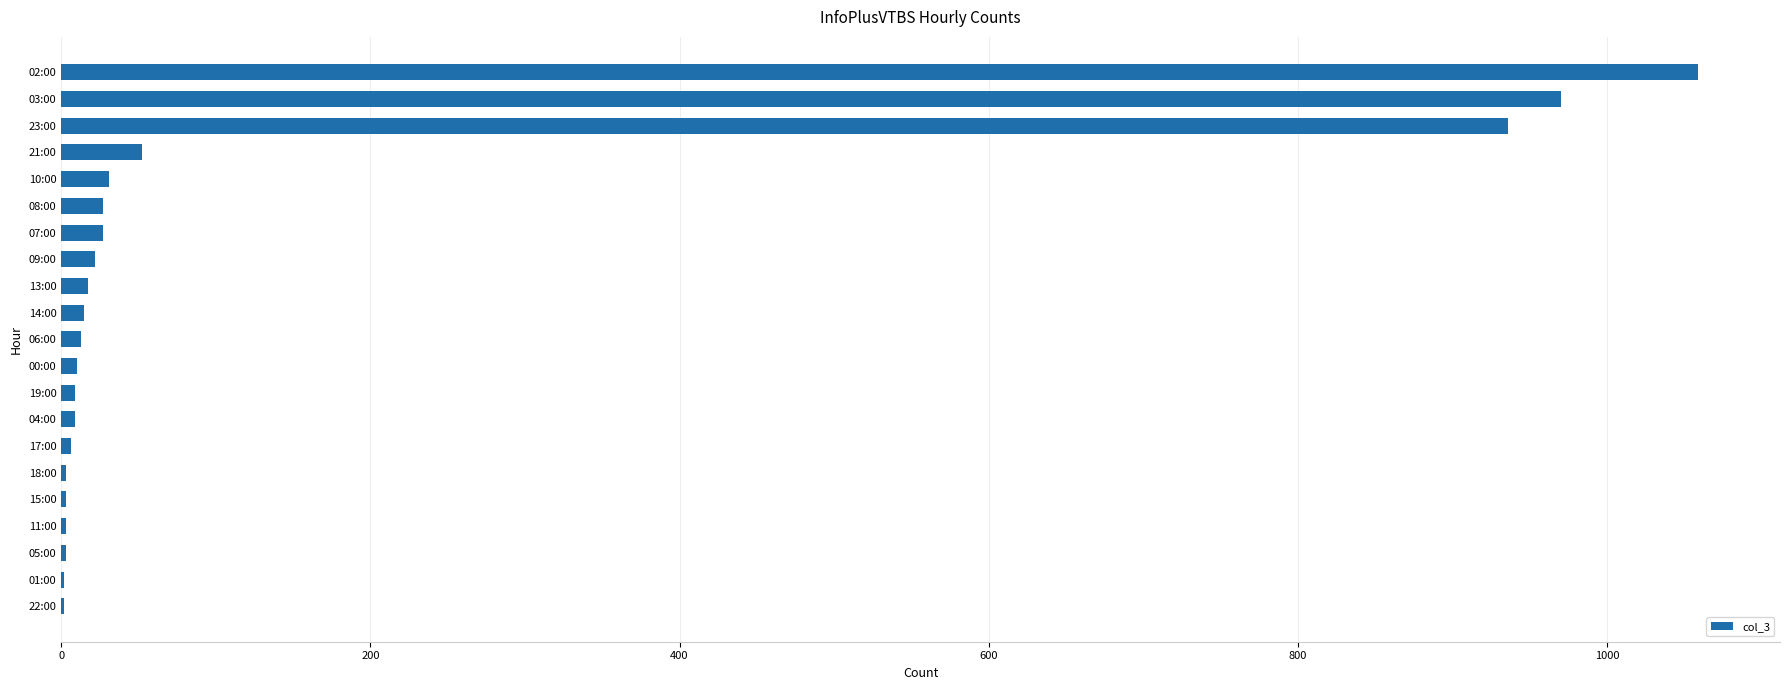

Where is the data nearest to the value 530?

23:00